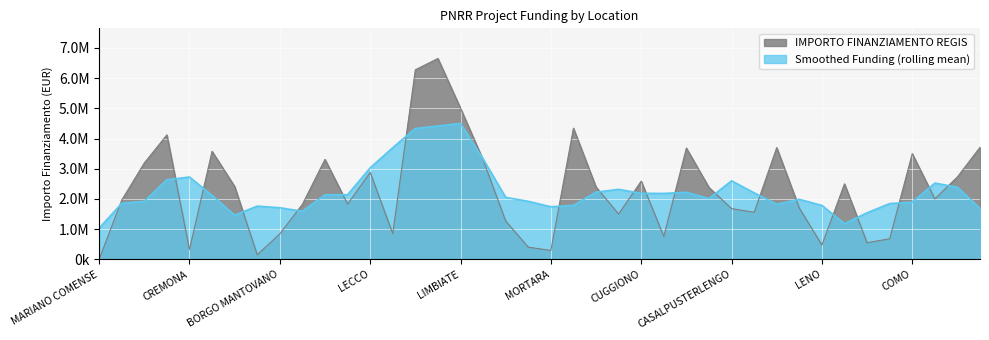

Read the value at CASALPUSTERLENGO.

1680000.0